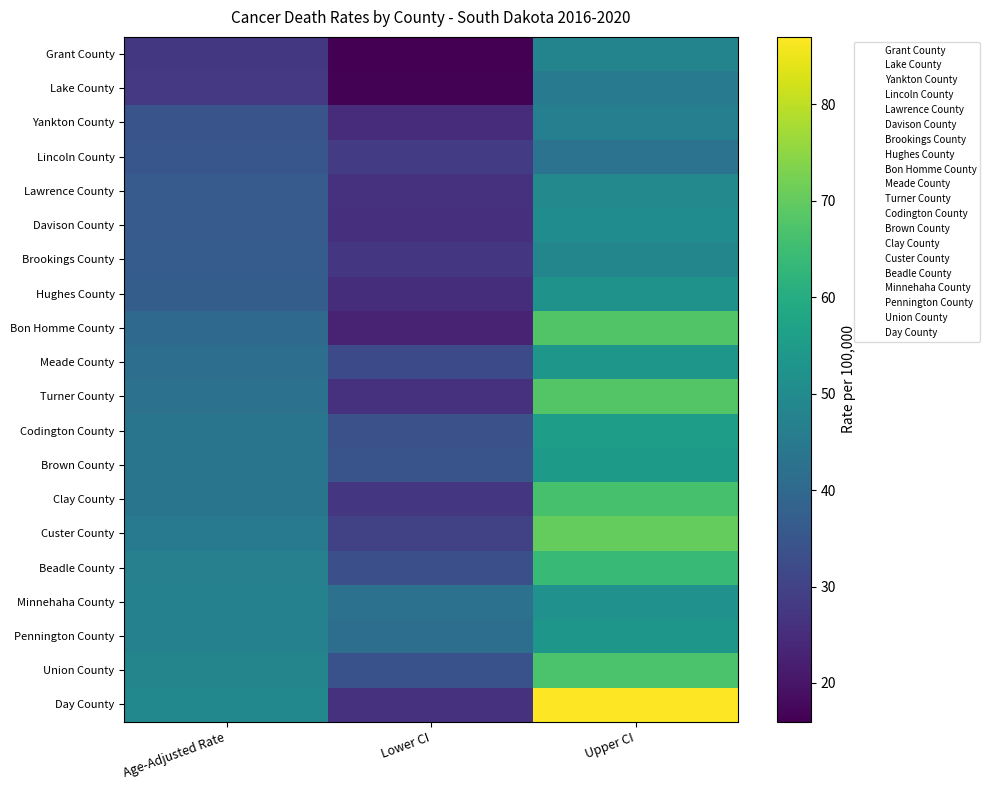

At which category is the sum across all series the highest?

Upper CI